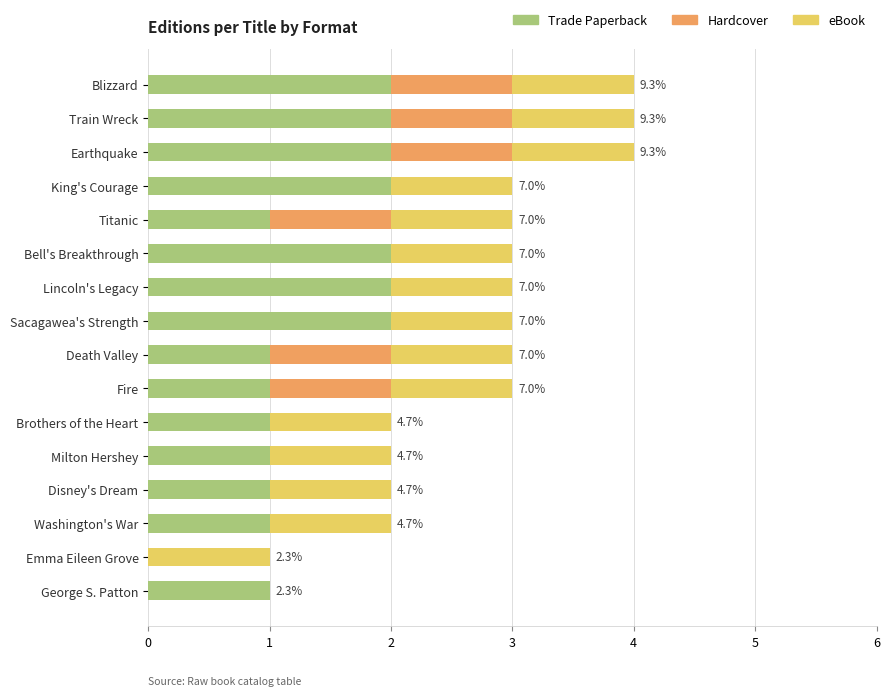

Is it true that Trade Paperback equals 2 at Earthquake?

True